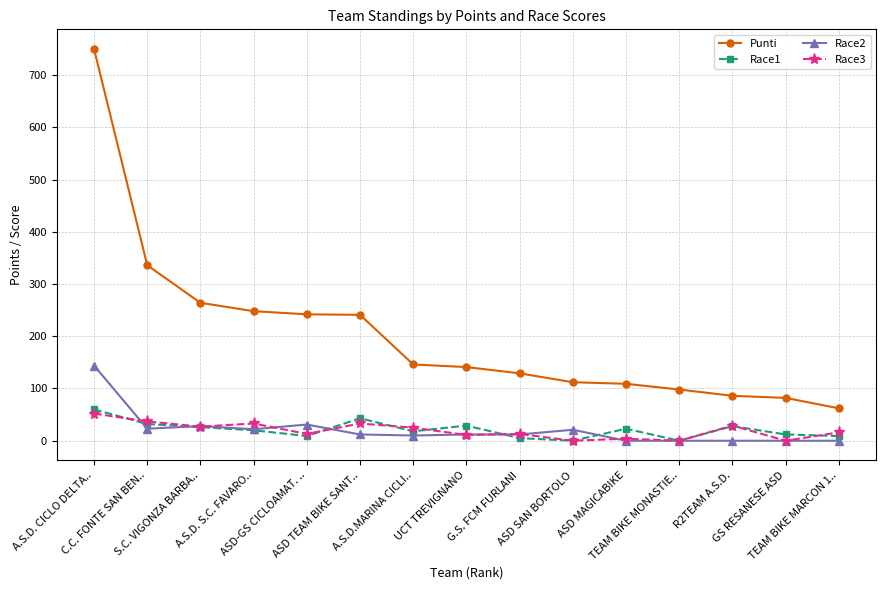

What is the difference between the Race3 values at TEAM BIKE MARCON 1.. and GS RESANESE ASD?

16